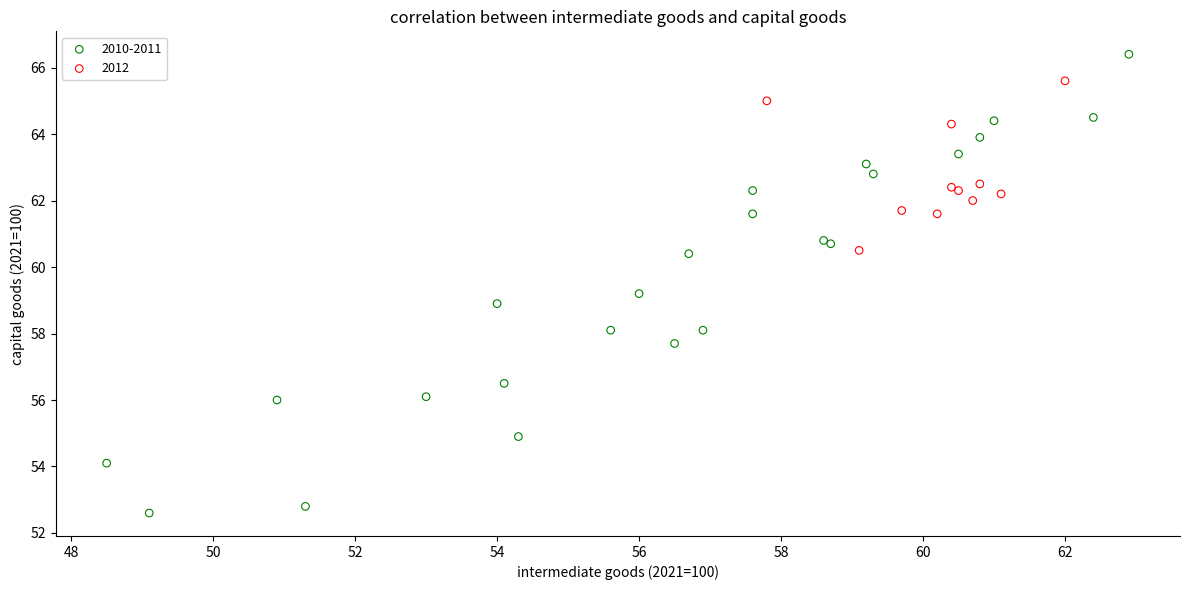

Which series reaches the maximum Y coordinate?

2010-2011